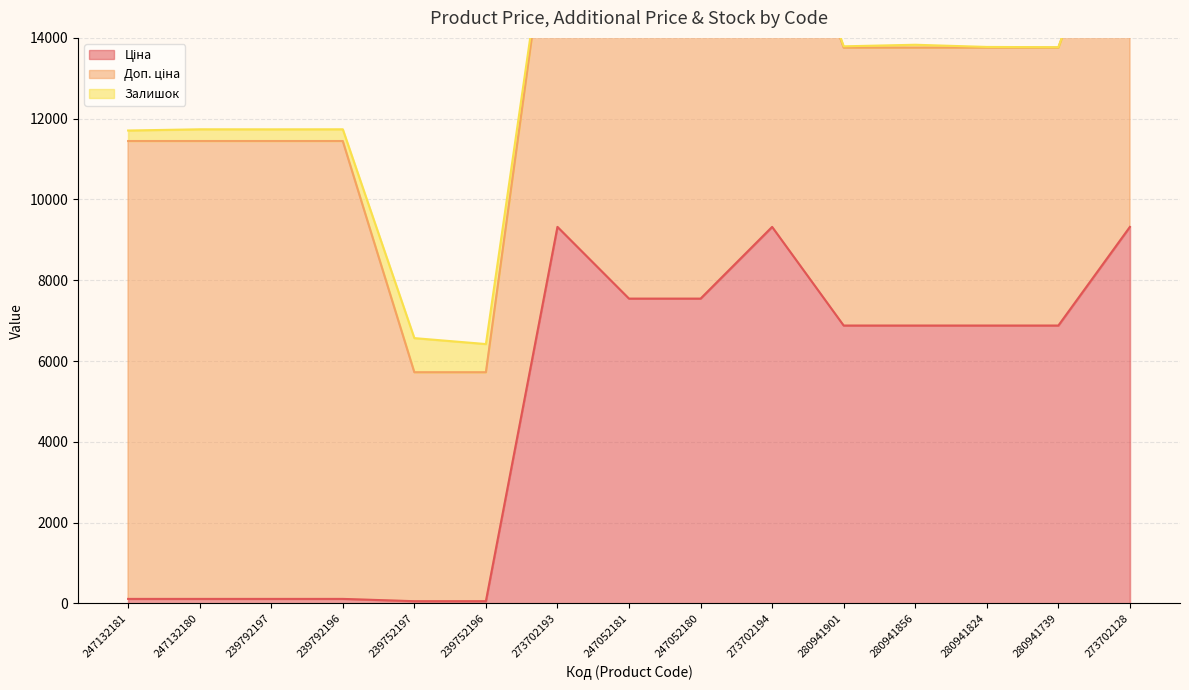

Does the chart have visible grid lines?

Yes